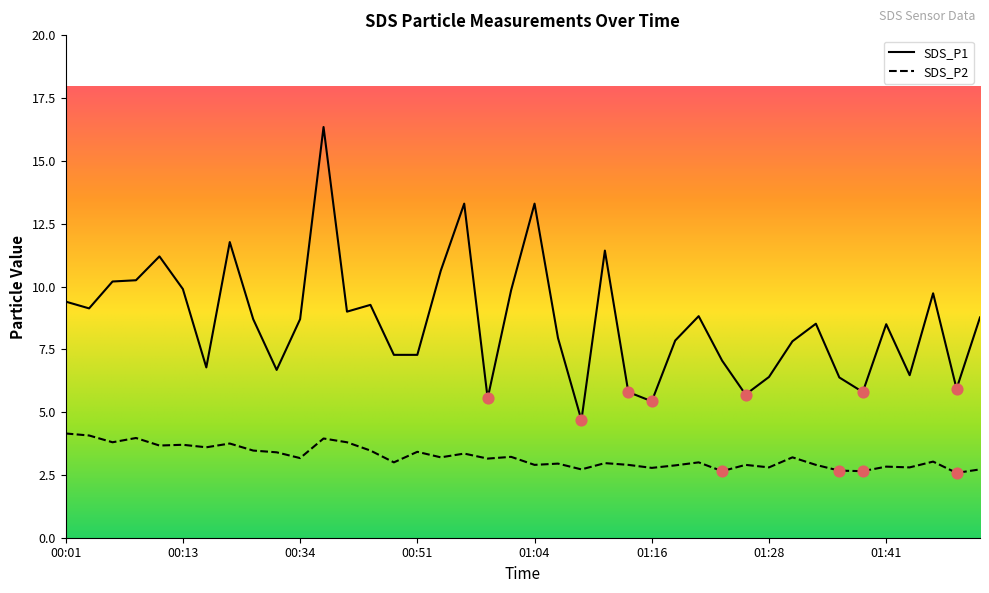

Which series has the largest range (max minus min)?

SDS_P1